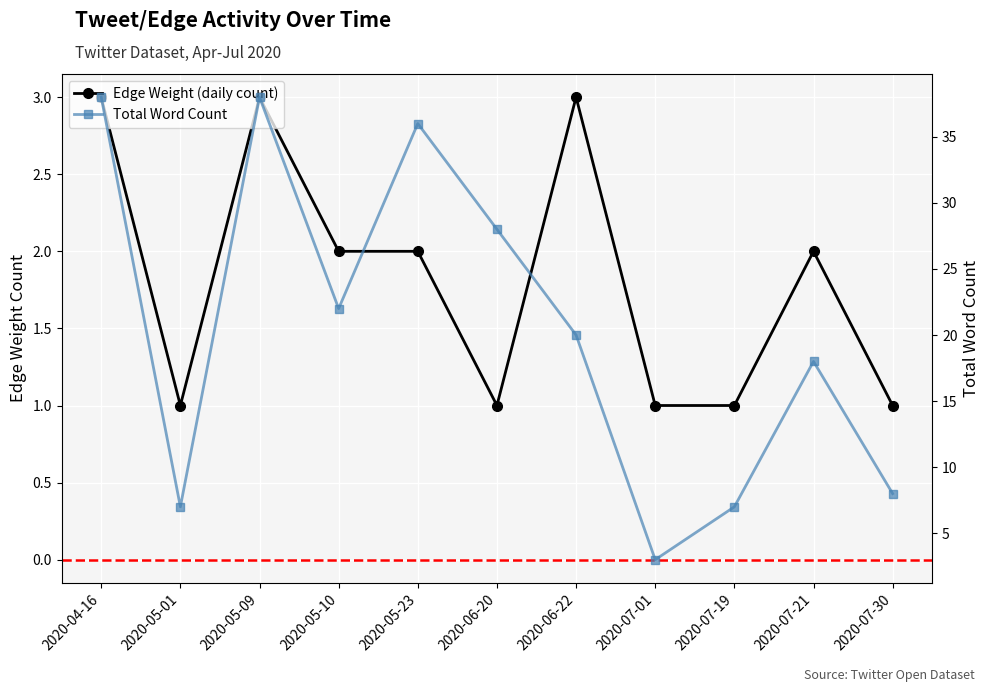

True or false: Total Word Count and Edge Weight (daily count) intersect in this chart.

False